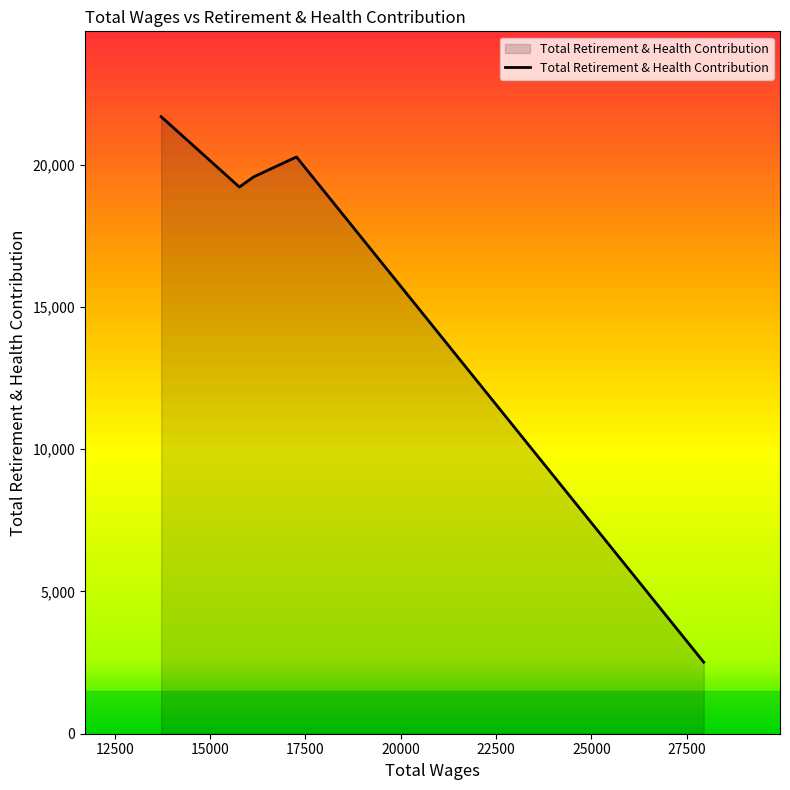

What is the average value?

16651